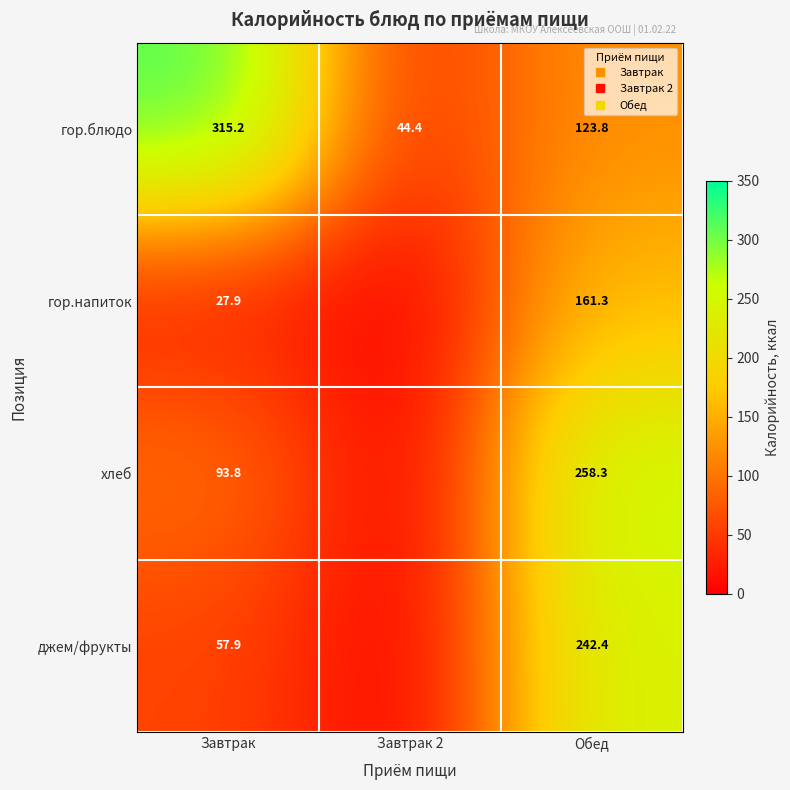

Rank the series by their maximum value, from highest to lowest.

гор.блюдо, хлеб, джем/фрукты, гор.напиток